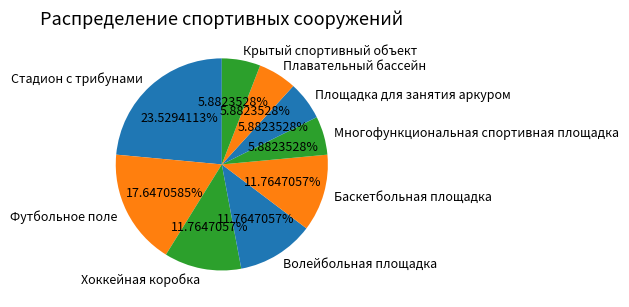

True or false: Футбольное поле accounts for 18% of the total.

True